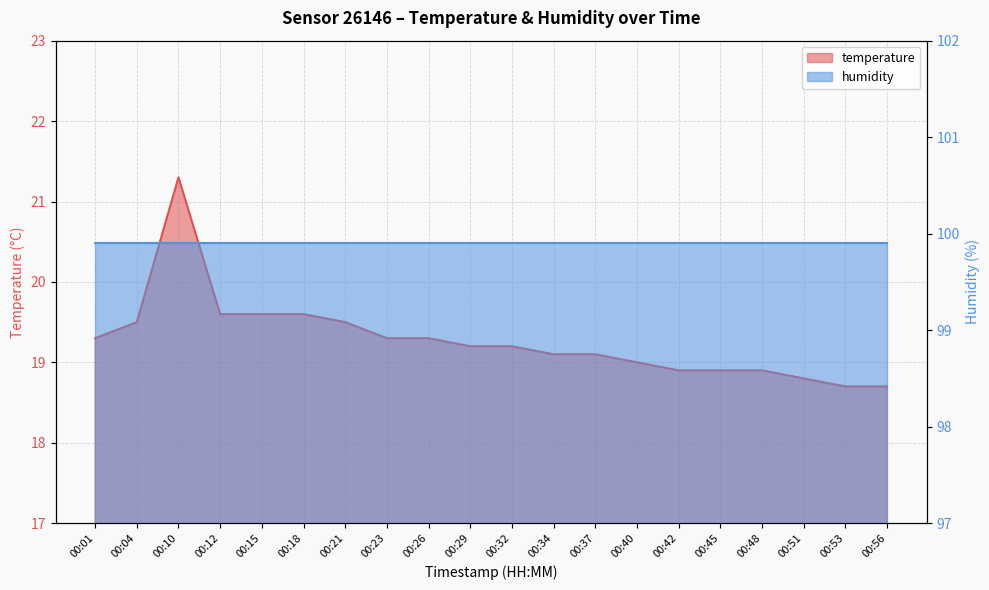

What is the value of the 13th point from the left?

19.1